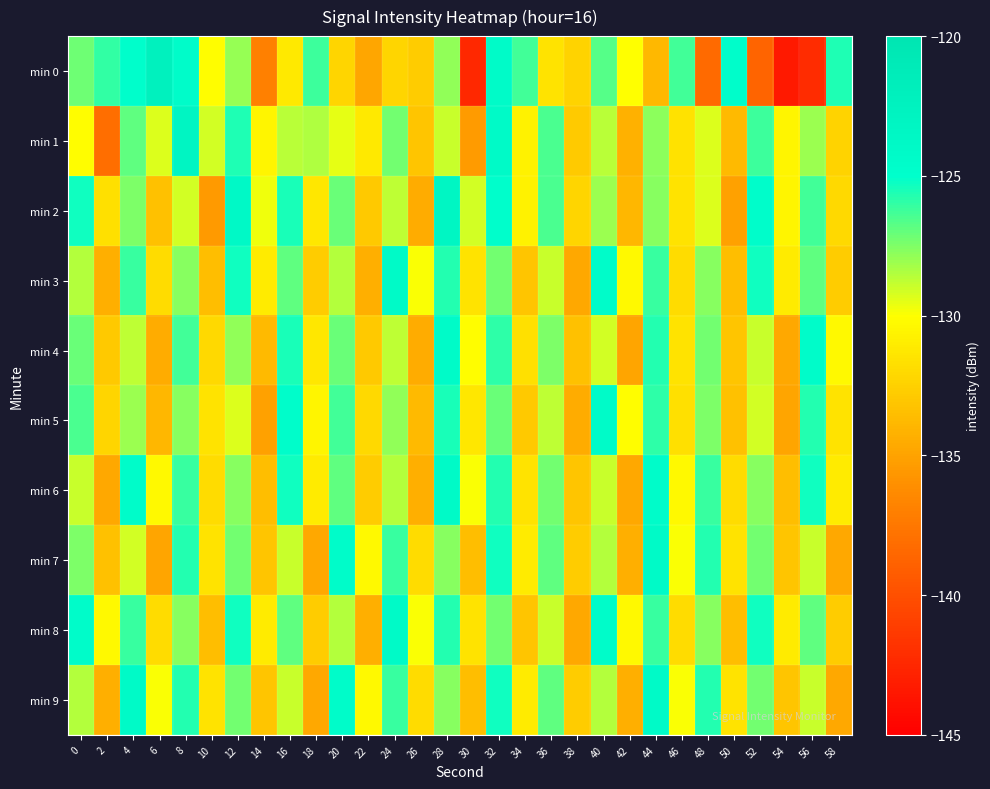

Between 48 and 16, which is larger?

16